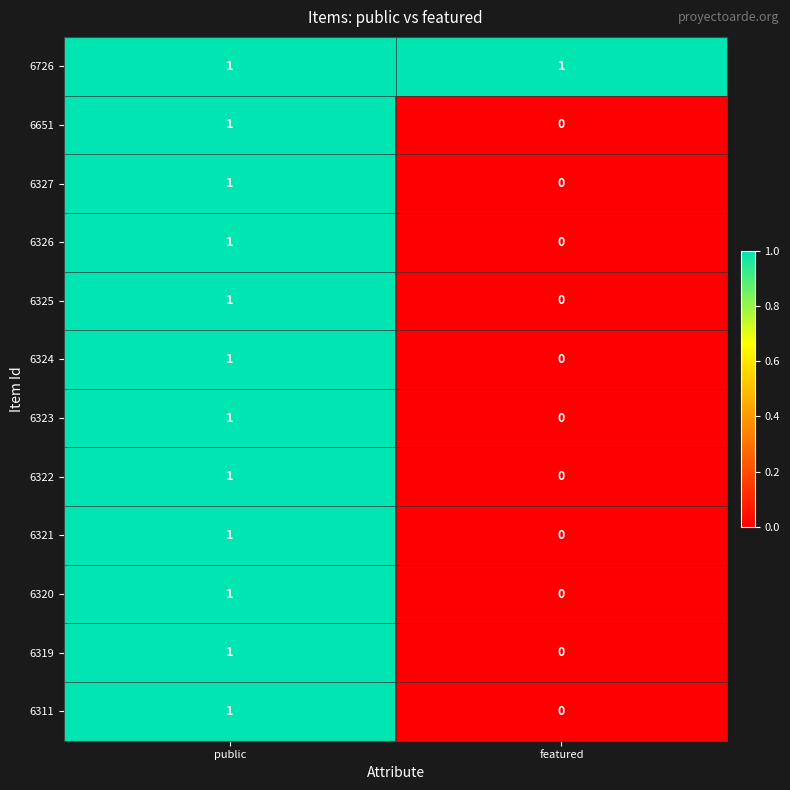

Rank the categories by 6327 value from lowest to highest.

featured, public